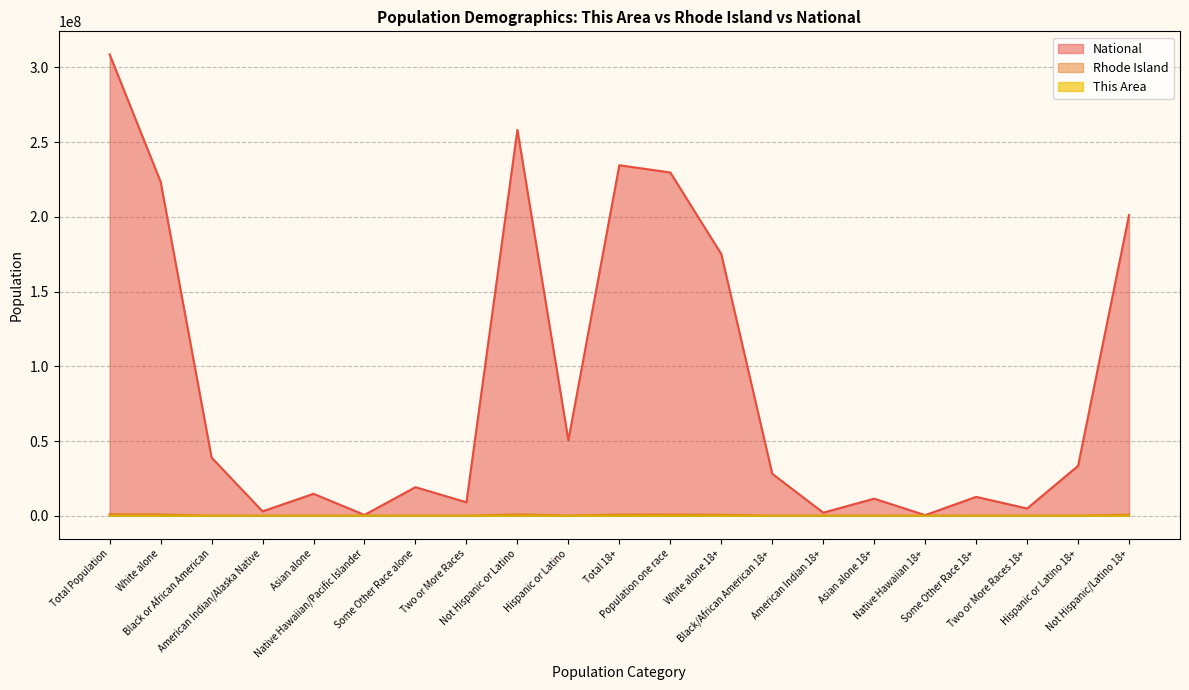

What is the label of the 17th point from the left?

Native Hawaiian 18+